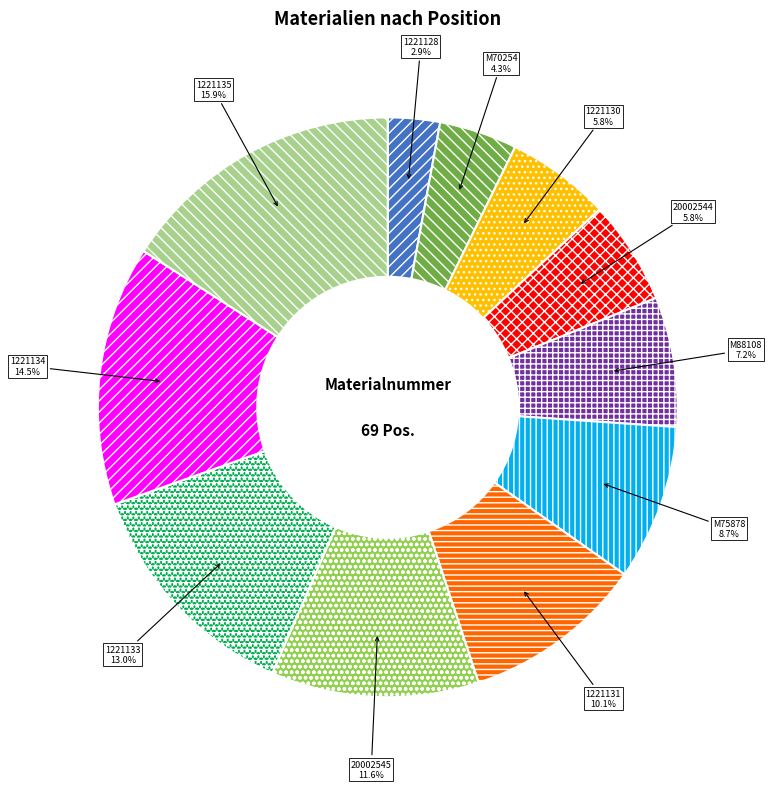

What is the ratio of the value at 1221131 to the value at 20002545?

0.9